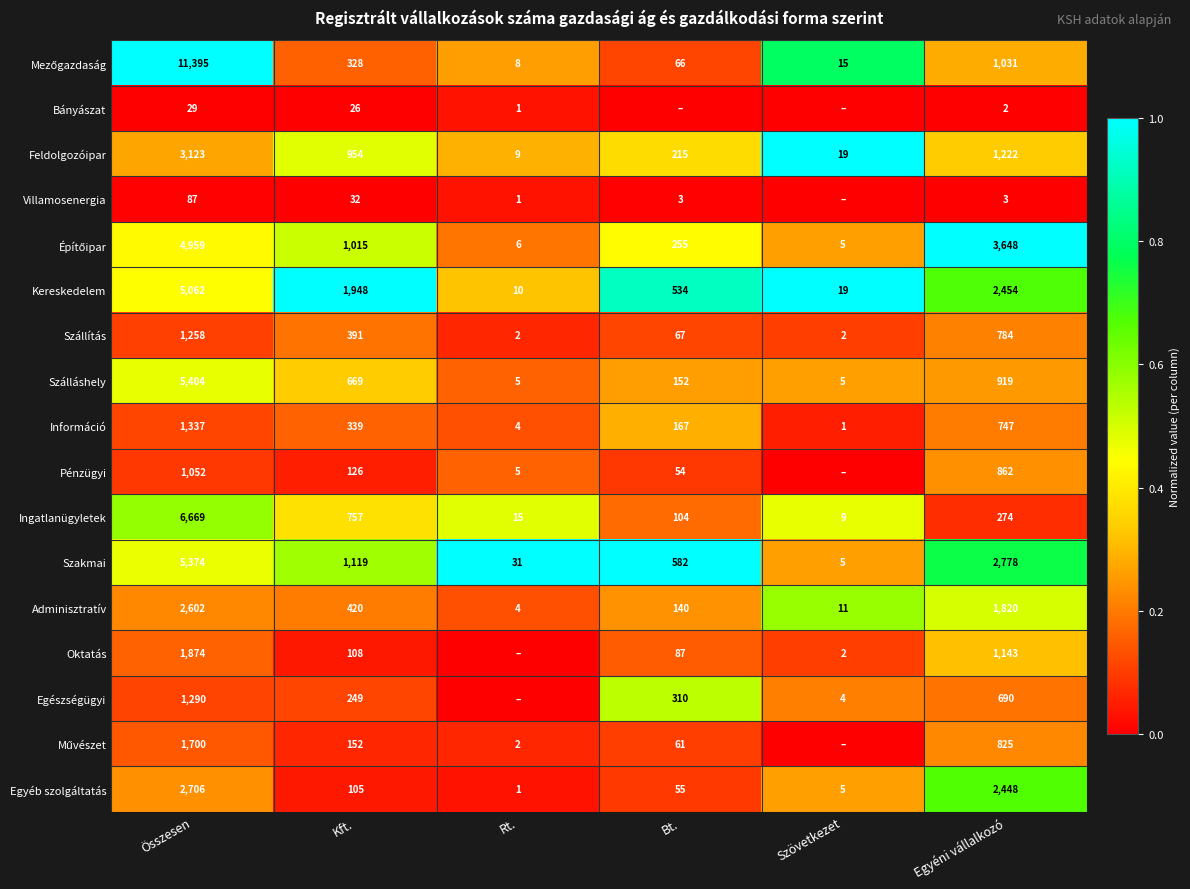

At how many categories does at least one series exceed 0?

6